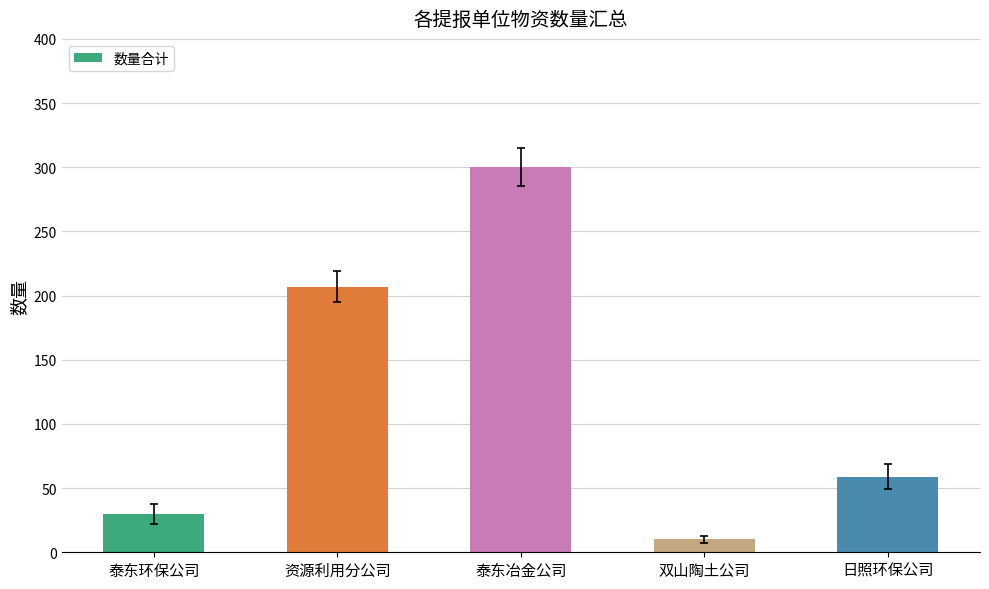

True or false: the data shows 300 at 泰东冶金公司.

True